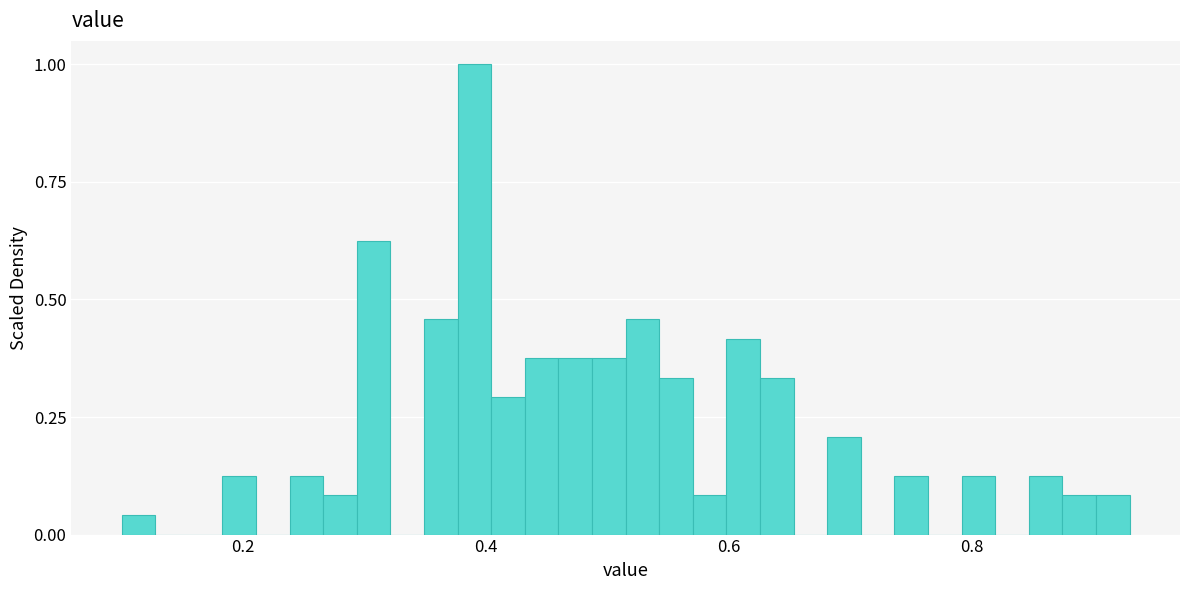

Read against the x-axis, roughly where is the centre of the tallest bar?

0.40